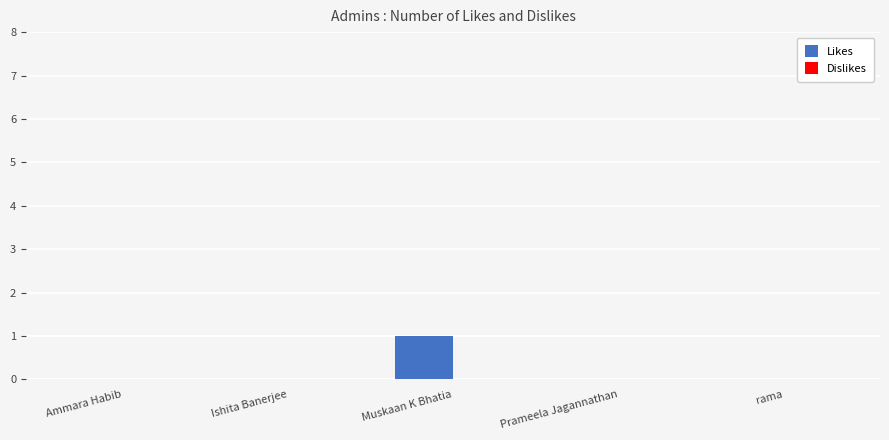

Is it true that the value at Ammara Habib is 0?

True